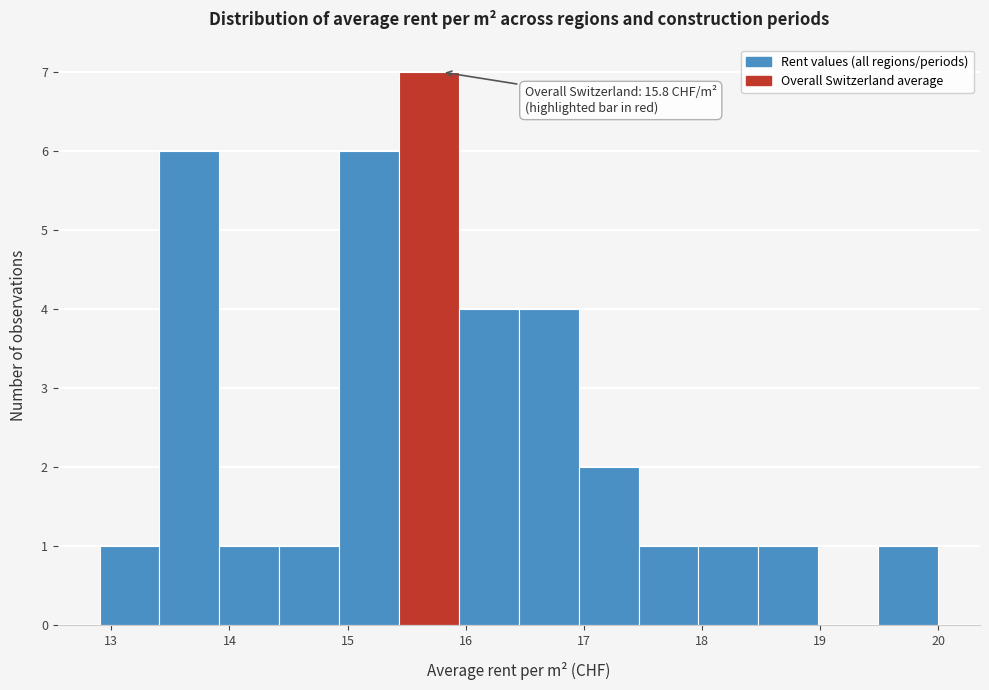

Which range on the x-axis has the tallest bar?

15.4 to 15.9